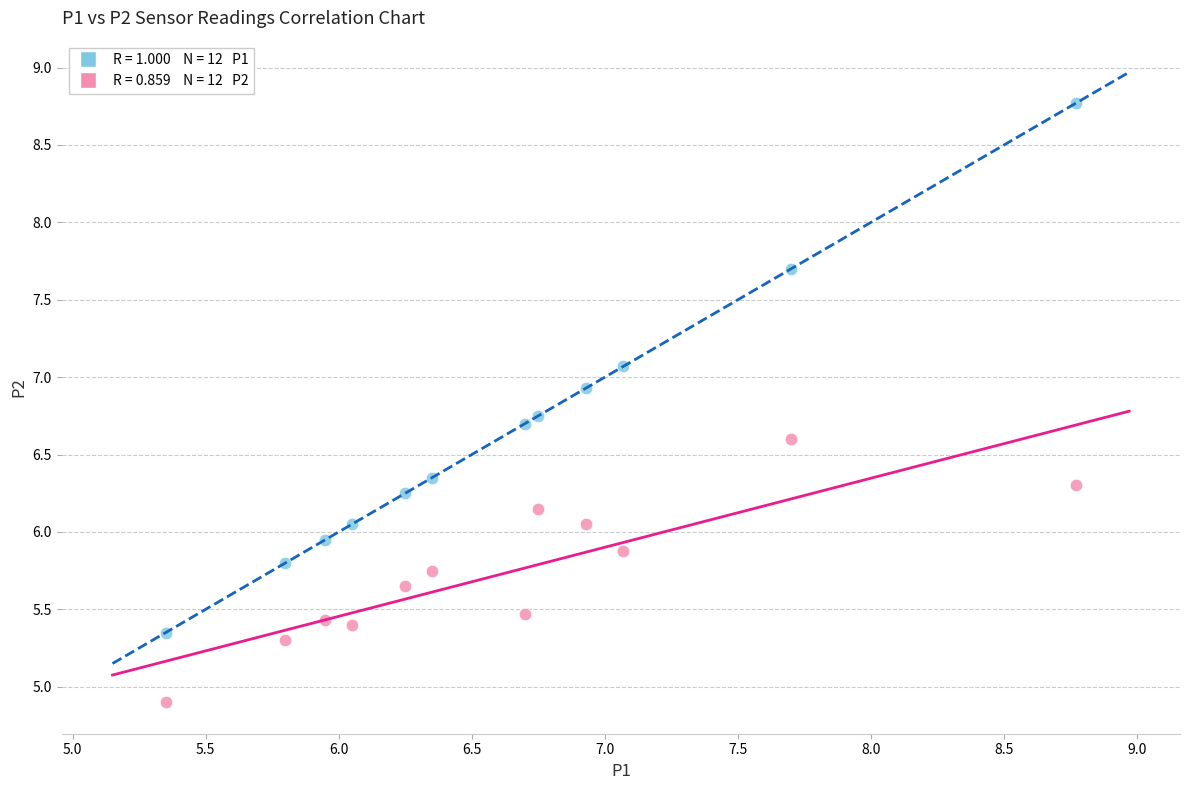

Across all data points, what is the range of Y values (max minus min)?

3.9